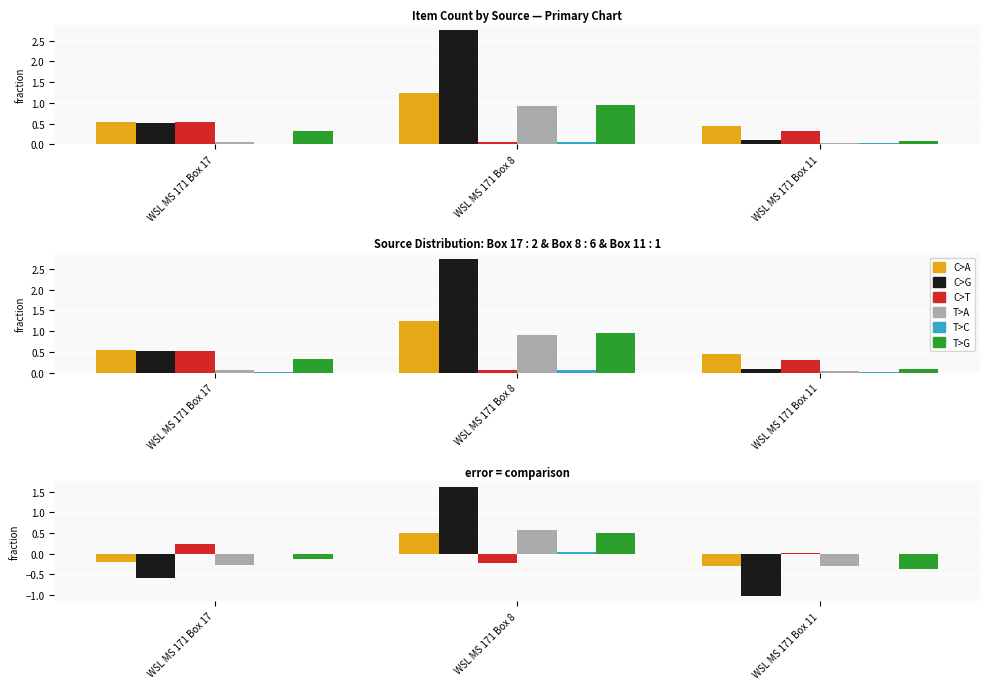

How many bars are there in each group?

6